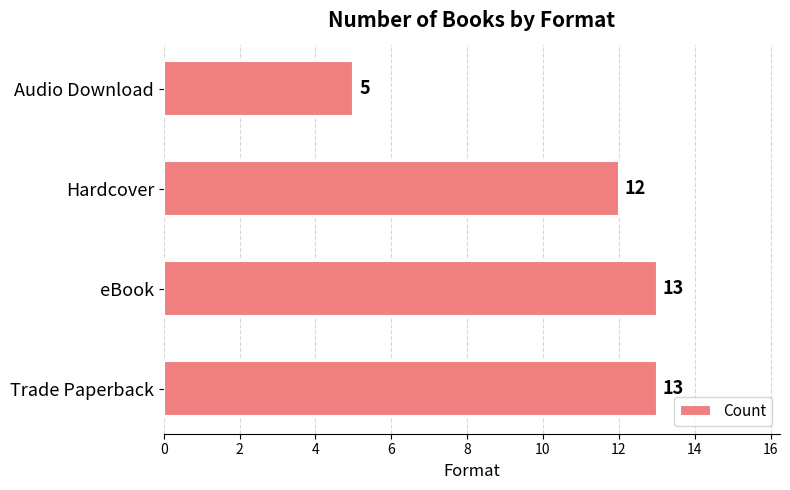

At which label is the value closest to 9?

Hardcover